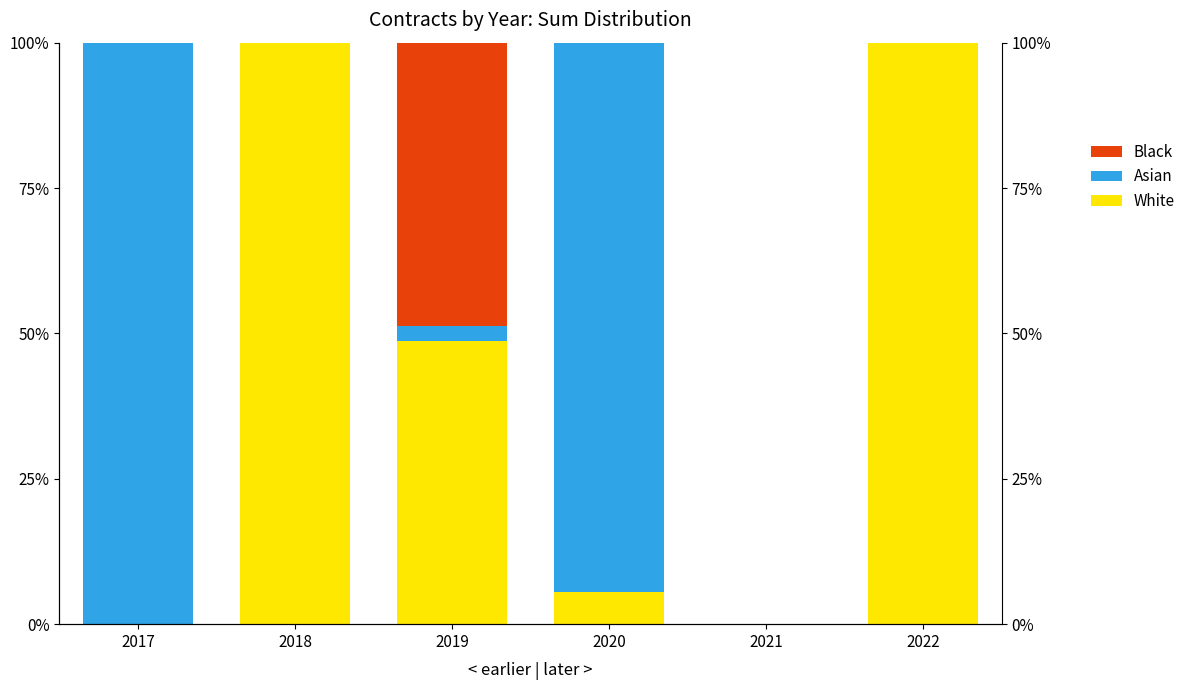

At which label is Black closest to 24?

2017